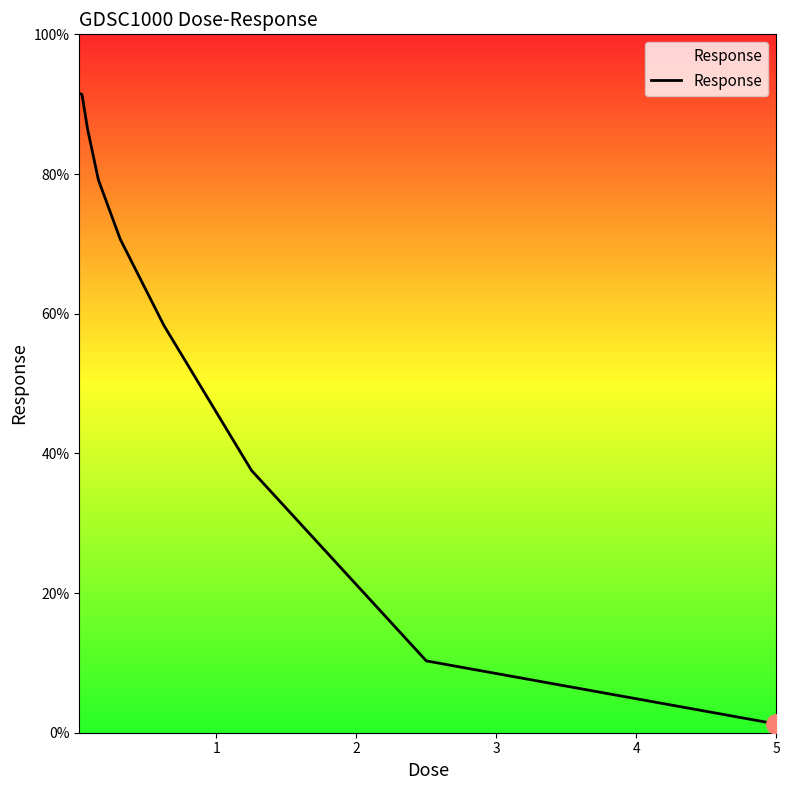

What is the maximum value shown in the chart?

91.6